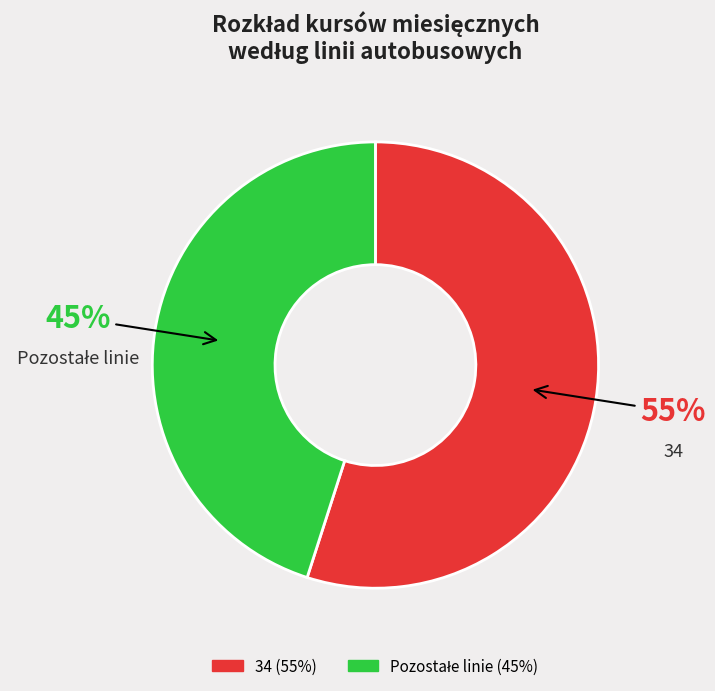

To the nearest percent, what is the difference between the largest and smallest slice percentages?

10%